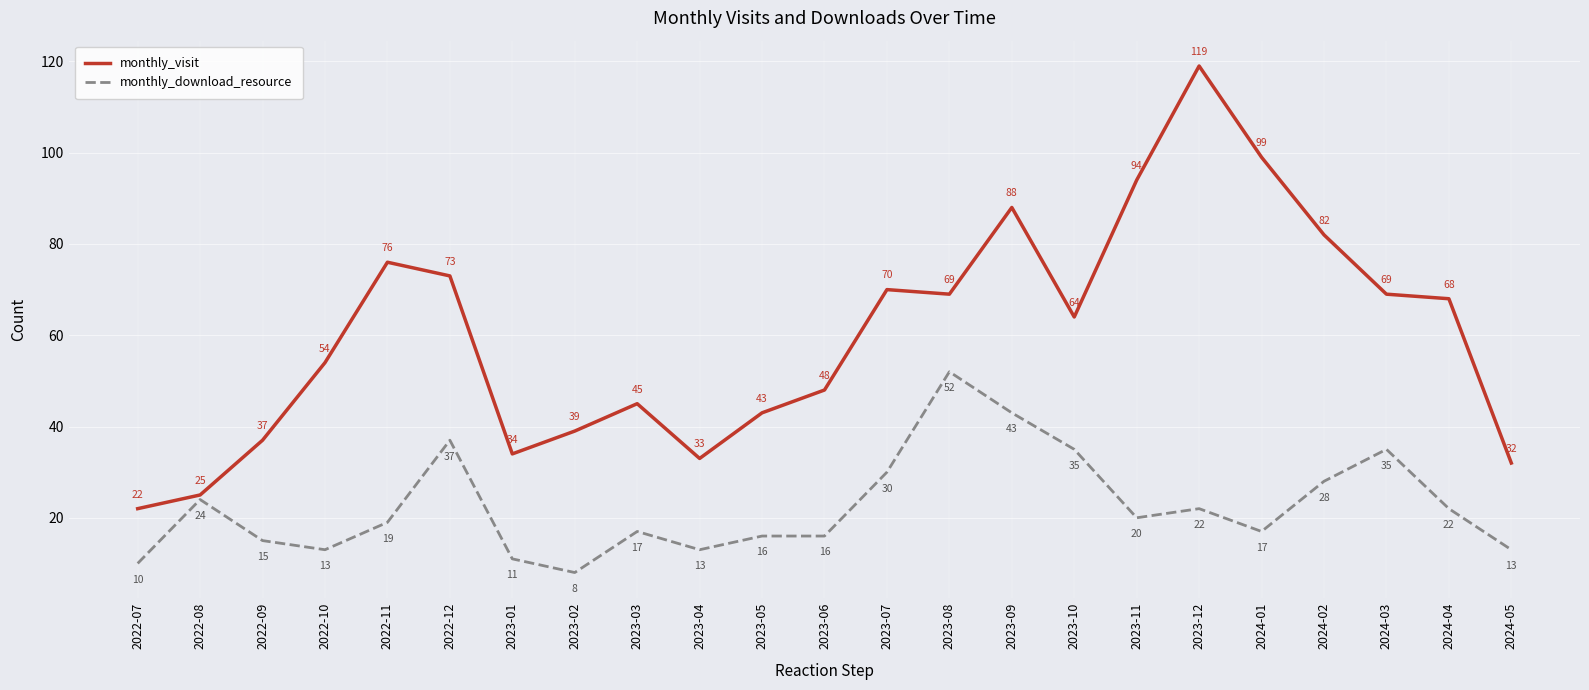

What position from the right is 2022-09?

21